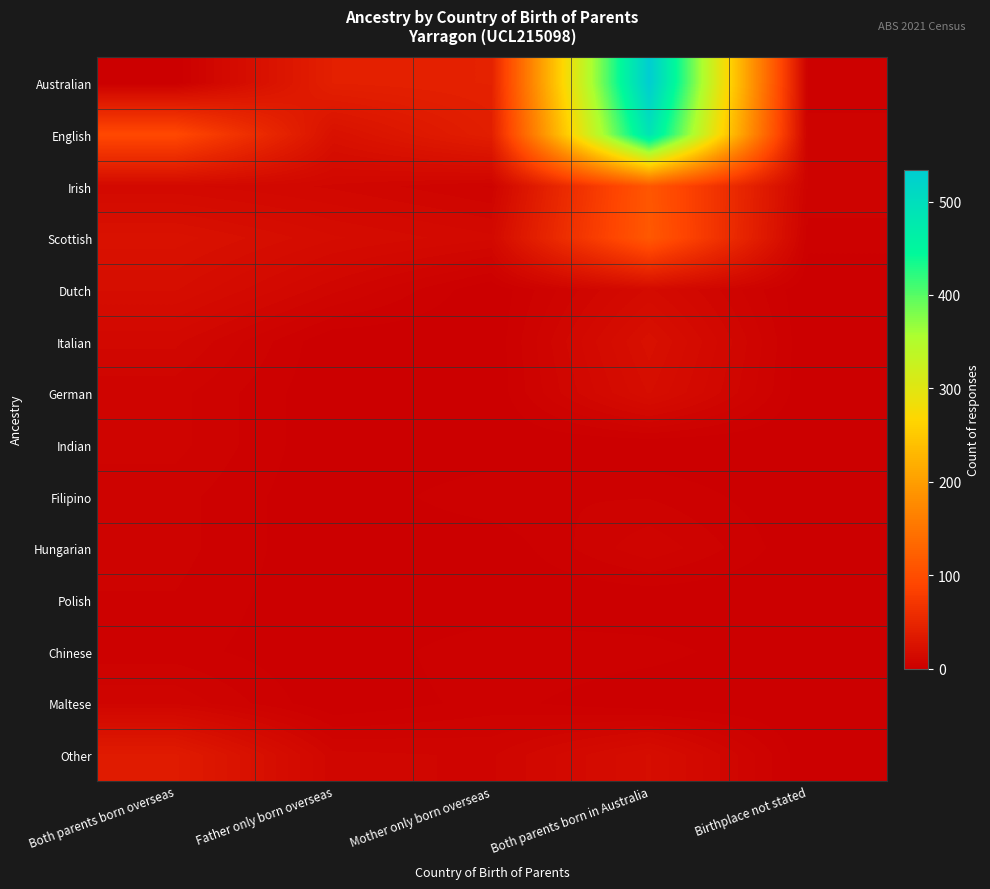

Which series changed the most between Both parents born overseas and Father only born overseas?

English